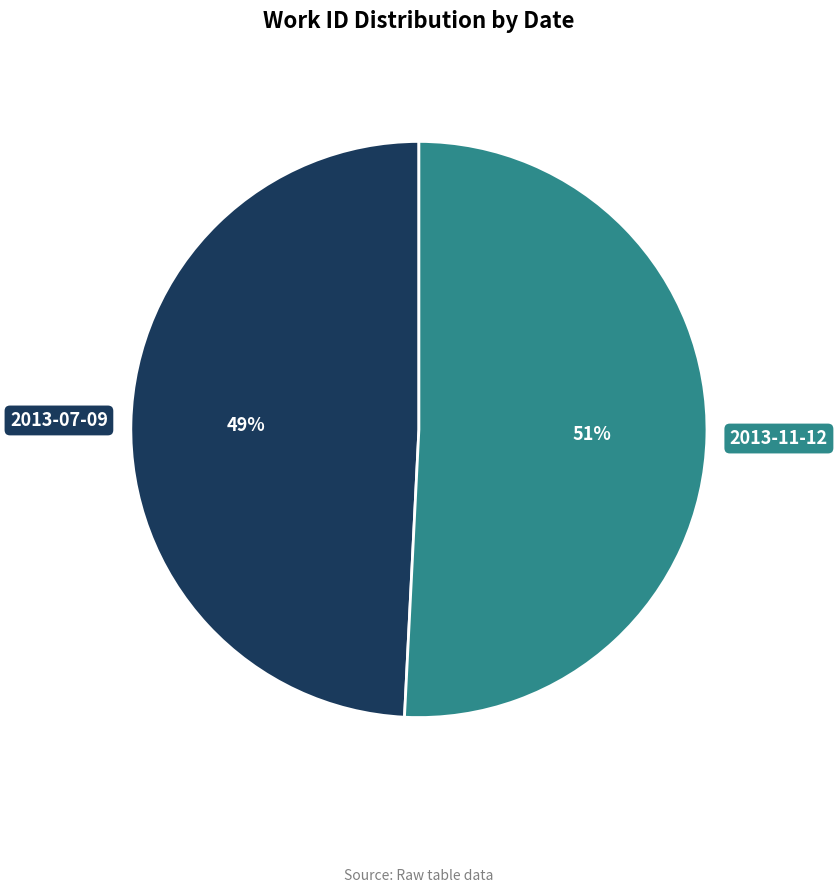

What is the ratio of the value at 2013-07-09 to the value at 2013-11-12?

1.0